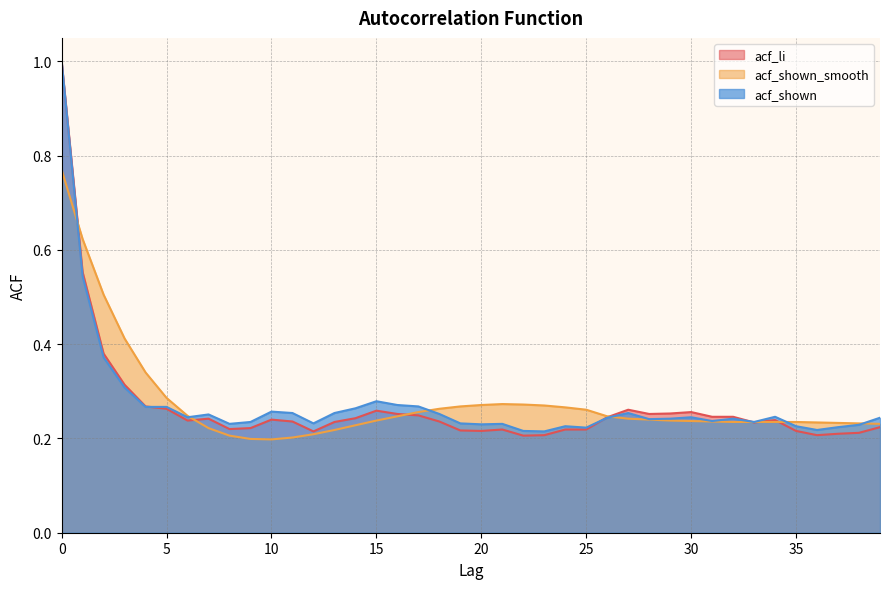

Rank the series at 30 from lowest to highest value.

acf_shown_smooth, acf_shown, acf_li